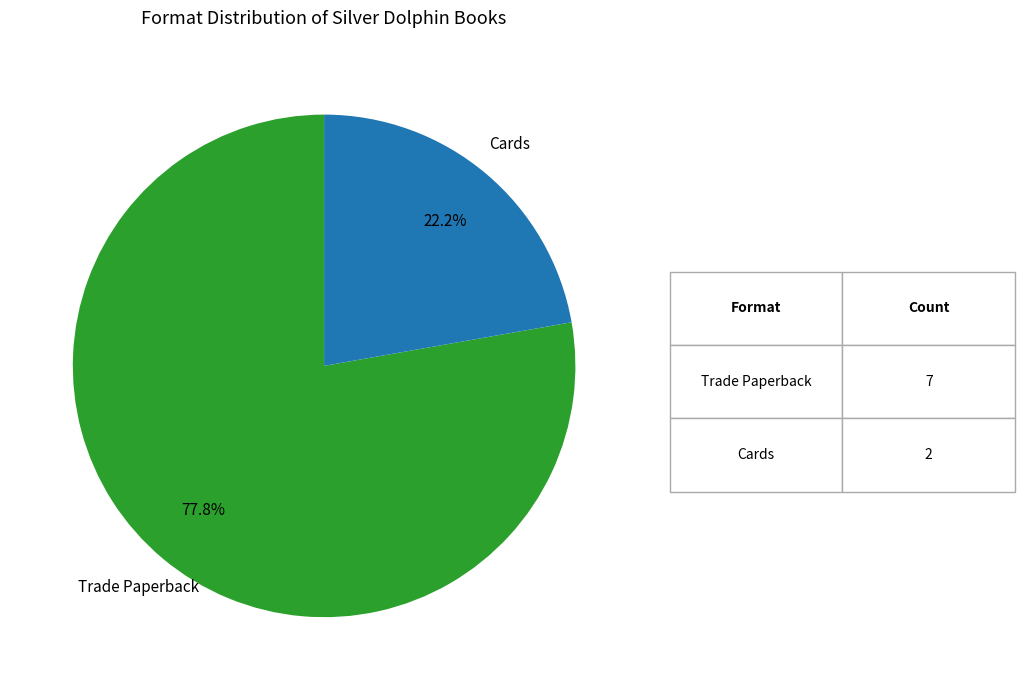

Count the number of slices in the pie.

2